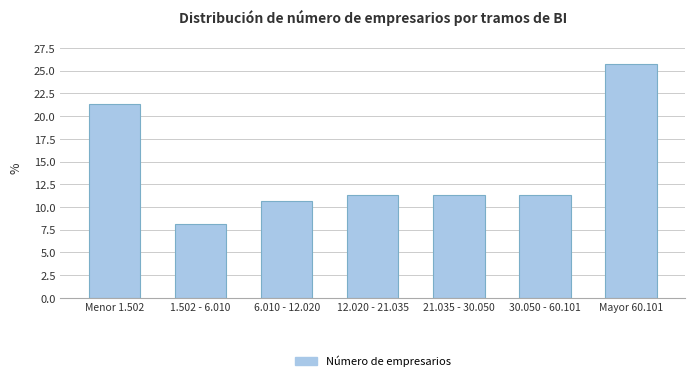

Reading left to right, list all the values displayed in this chart.

21.4	8.2	10.7	11.3	11.3	11.3	25.8